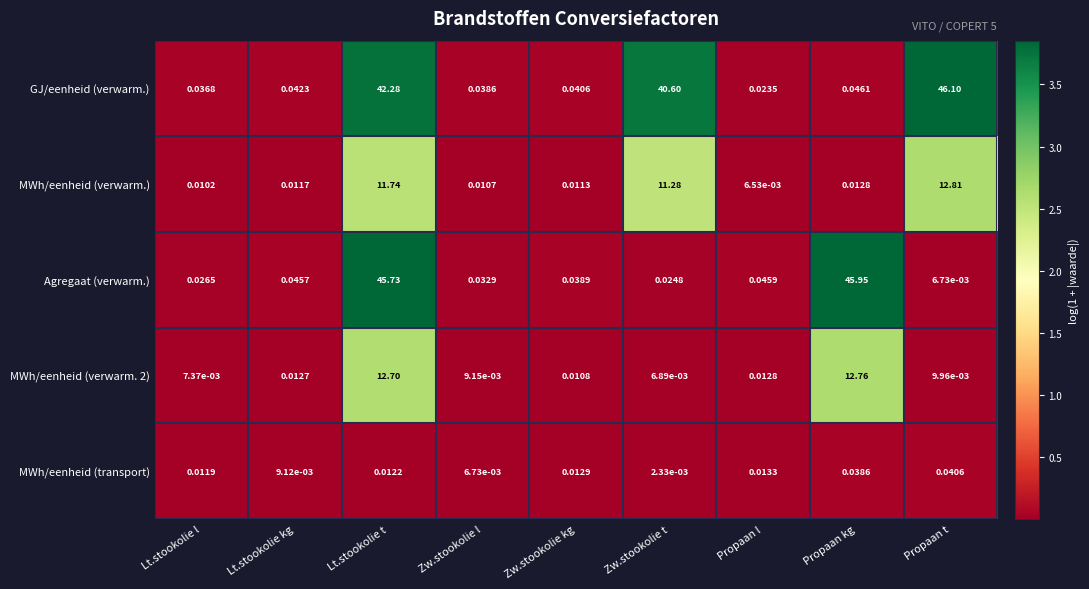

Which series changed the most between Zw.stookolie l and Propaan t?

GJ/eenheid (verwarm.)